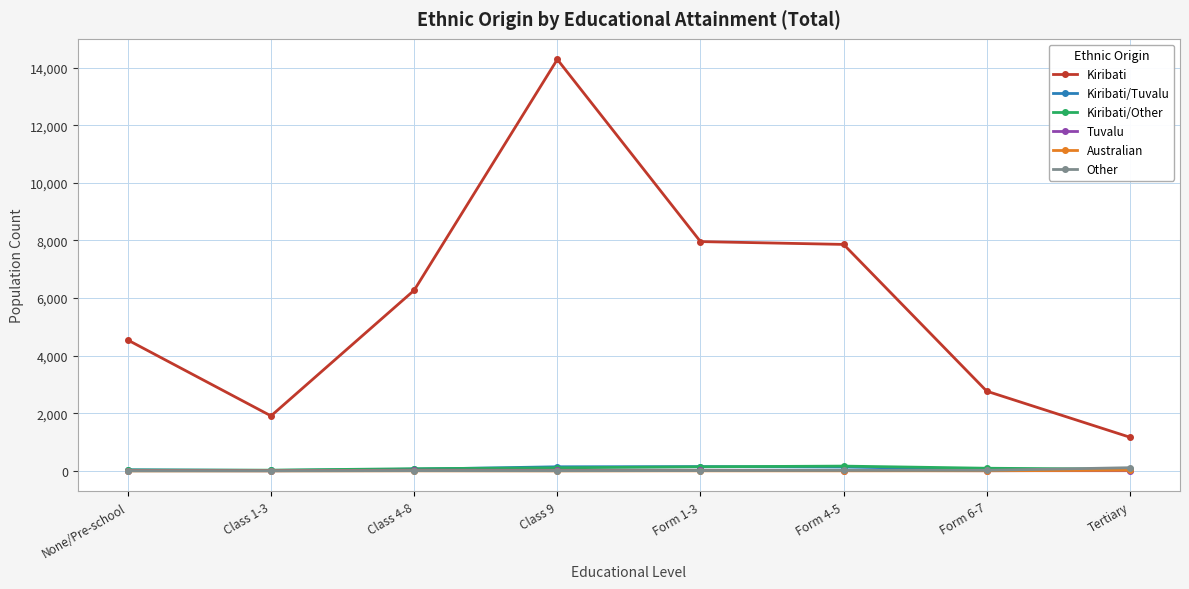

Which category has the lowest value in the Kiribati series?

Tertiary